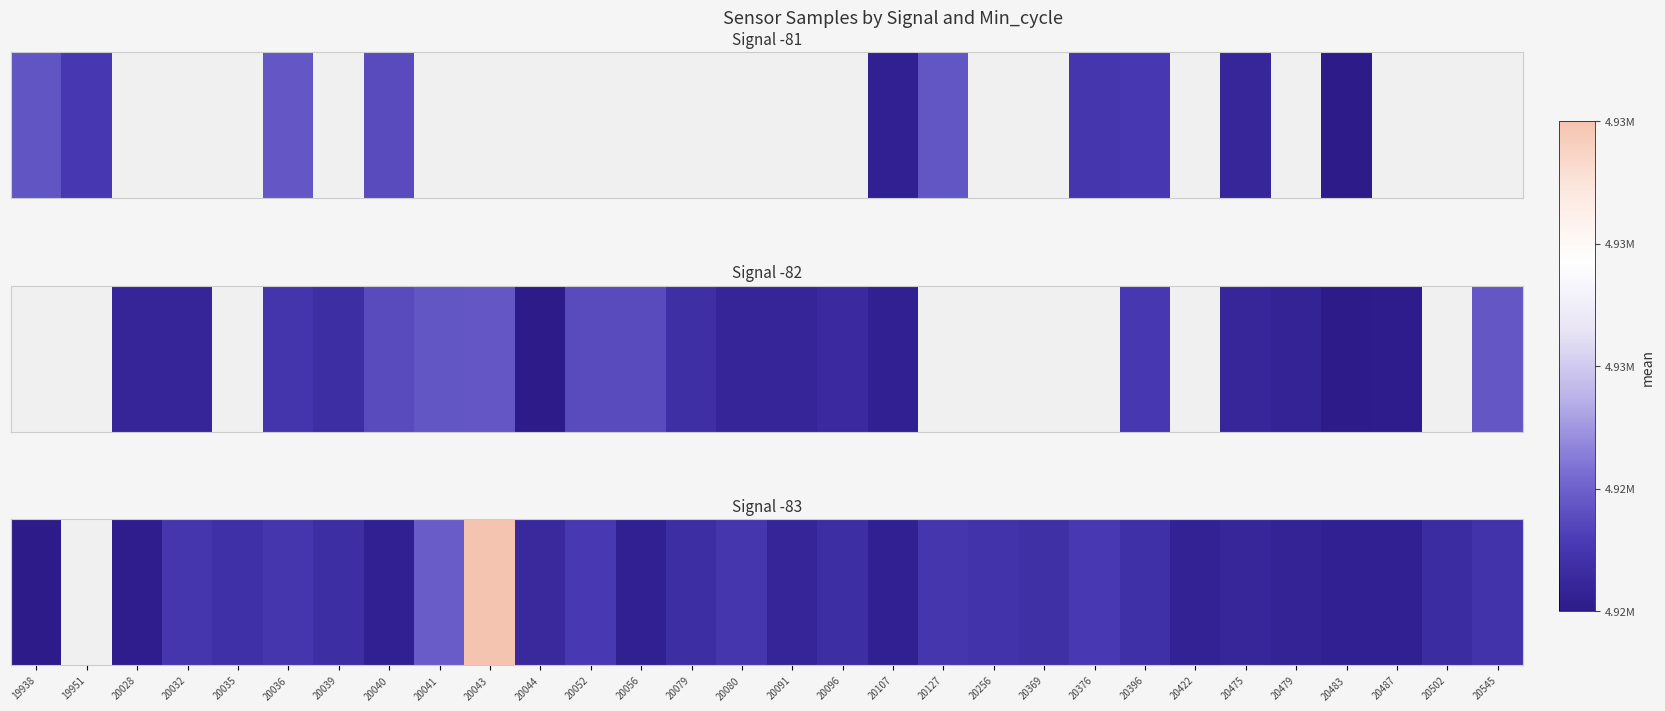

What is the greatest value displayed?

4933364.0